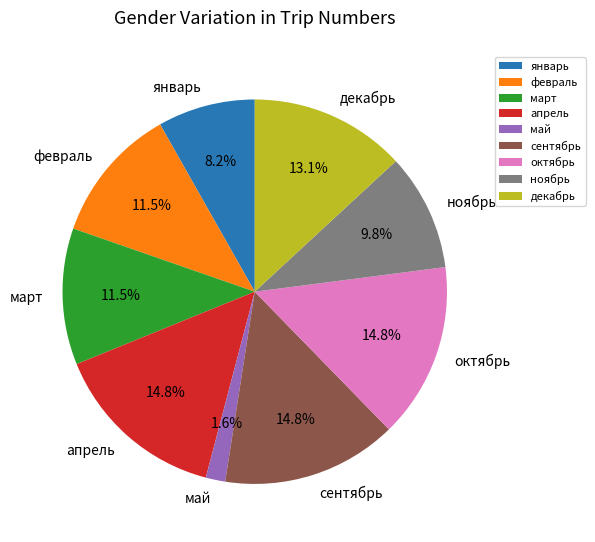

True or false: март accounts for 2% of the total.

False